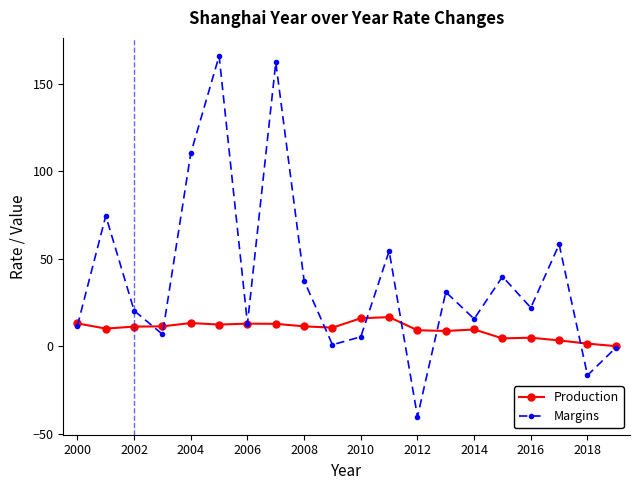

Rank the series by their maximum value, from lowest to highest.

Production, Margins